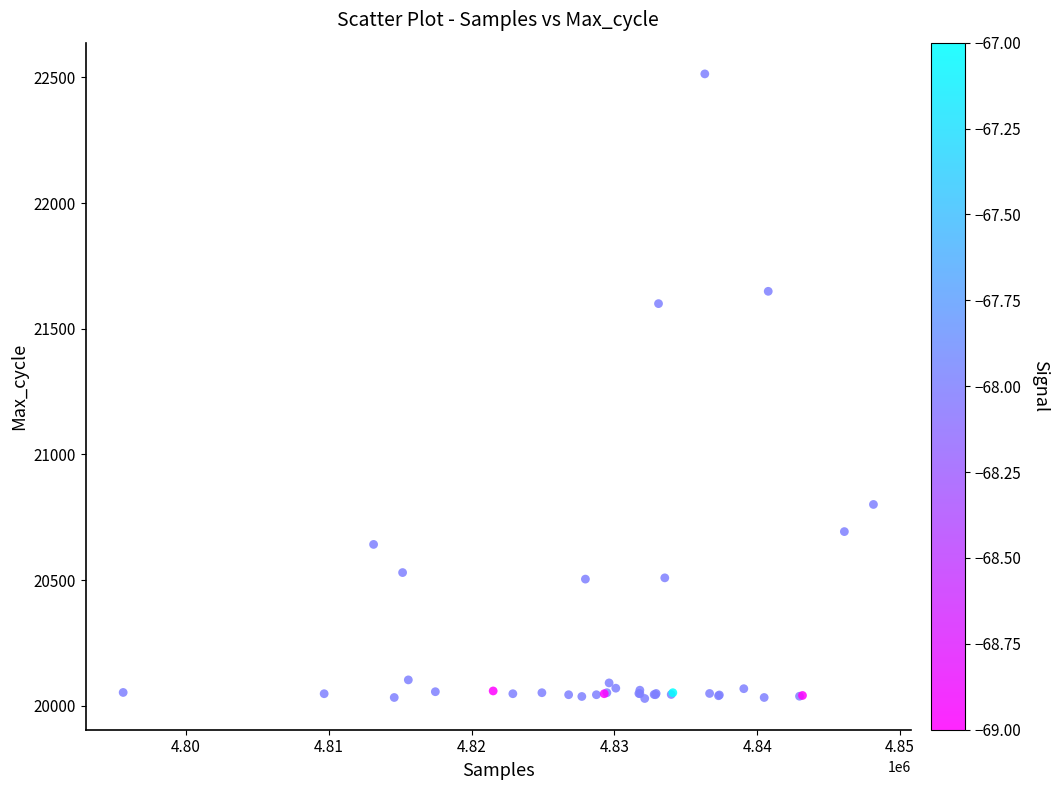

What Y value in the scatter plot is closest to 21271?

21600